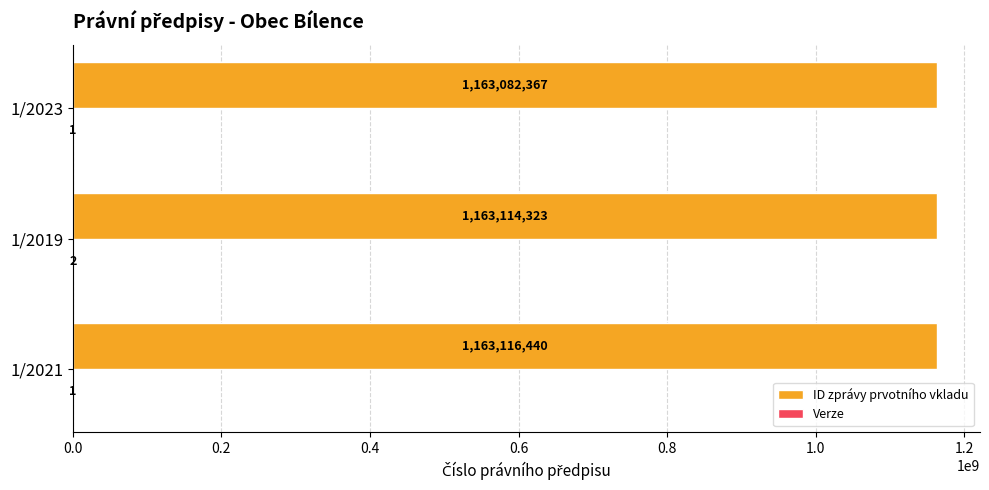

Is it true that ID zprávy prvotního vkladu equals 620749889 at 1/2021?

False